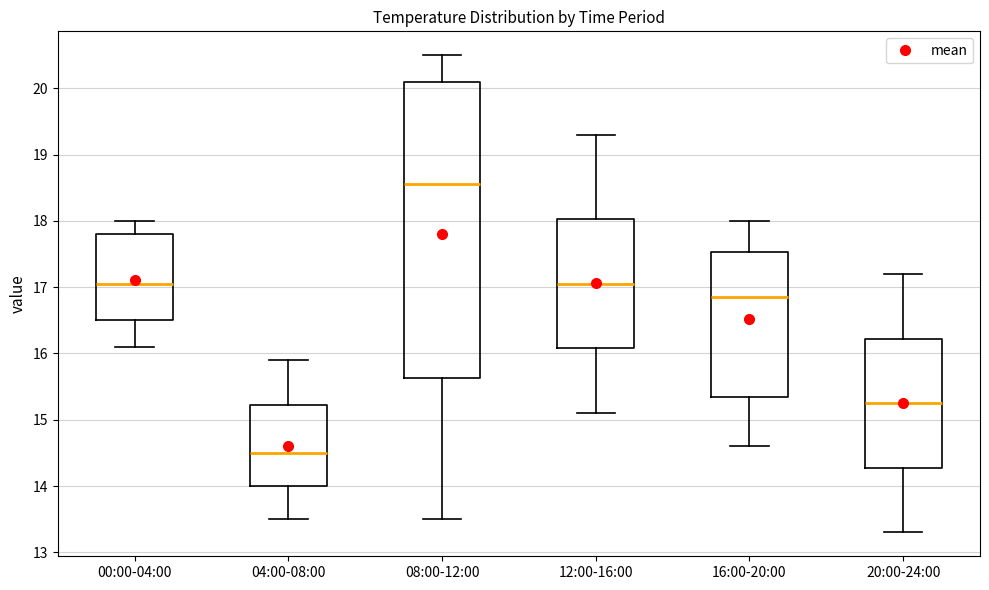

Reading left to right, transcribe this box plot: for each box, give where its median line is, the range the box spans, and where its two whiskers end, as read against the y-axis. The values are not printed on the chart, so give them approximately, as read against the axis.

00:00-04:00: median 17.1, box 16.5 to 17.8, whiskers 16.1 to 18.0
04:00-08:00: median 14.5, box 14.0 to 15.2, whiskers 13.5 to 15.9
08:00-12:00: median 18.6, box 15.6 to 20.1, whiskers 13.5 to 20.5
12:00-16:00: median 17.1, box 16.1 to 18.0, whiskers 15.1 to 19.3
16:00-20:00: median 16.9, box 15.4 to 17.5, whiskers 14.6 to 18.0
20:00-24:00: median 15.3, box 14.3 to 16.2, whiskers 13.3 to 17.2